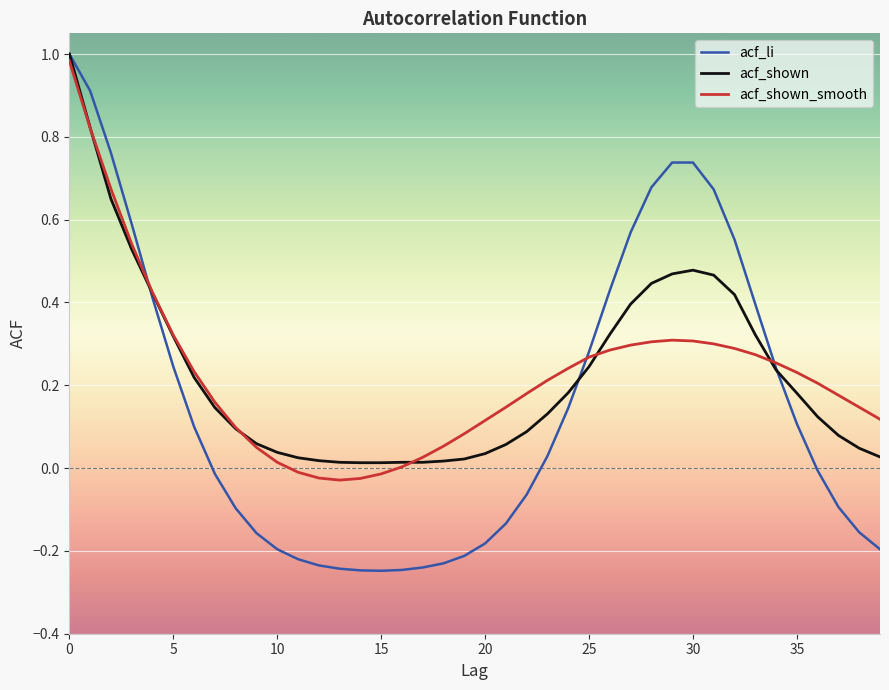

Which series has the largest range (max minus min)?

acf_li